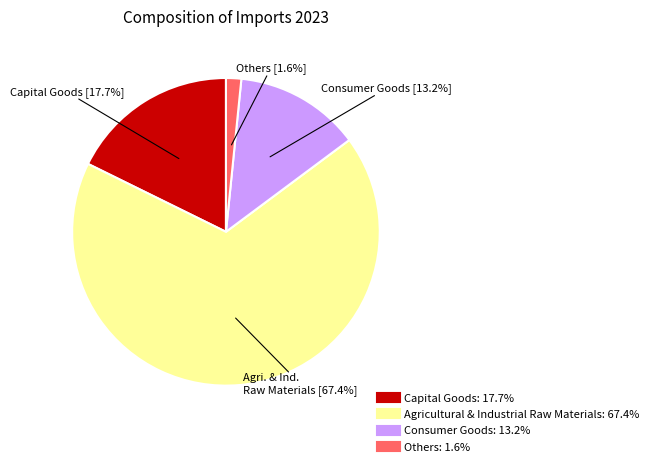

Count the number of slices in the pie.

4